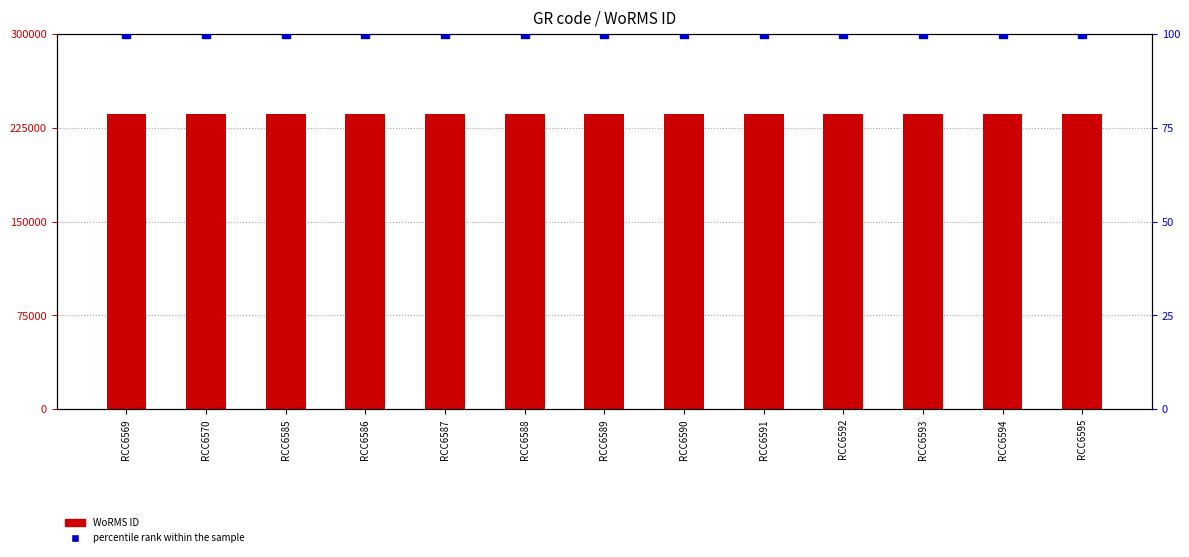

Is the value of WoRMS ID at RCC6593 greater than the value of percentile rank within the sample at RCC6588?

Yes